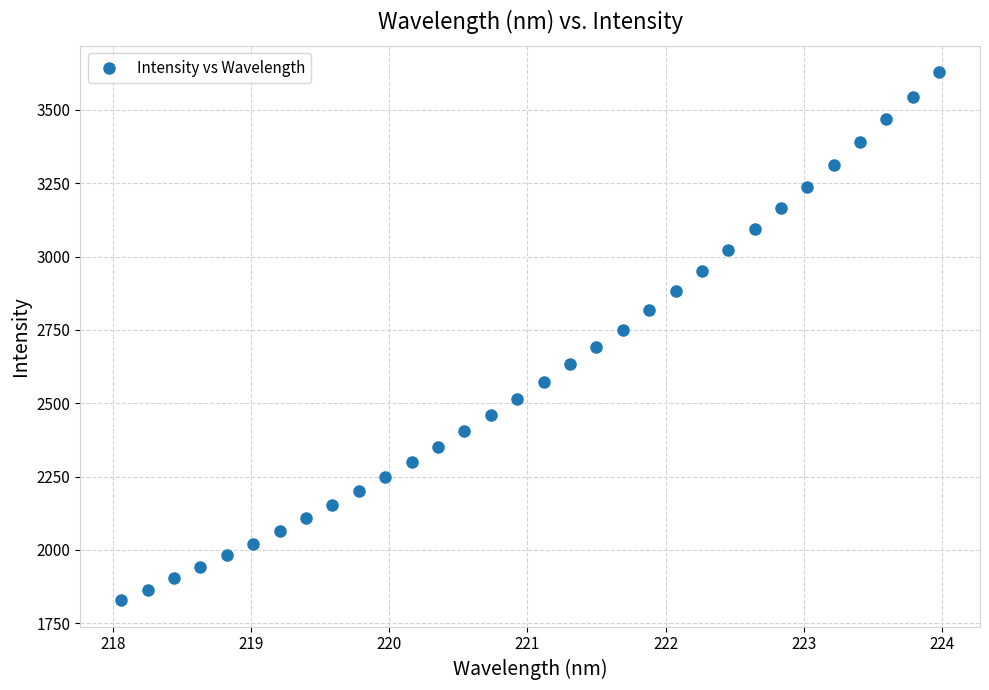

What is the range of X values (max minus min)?

5.9